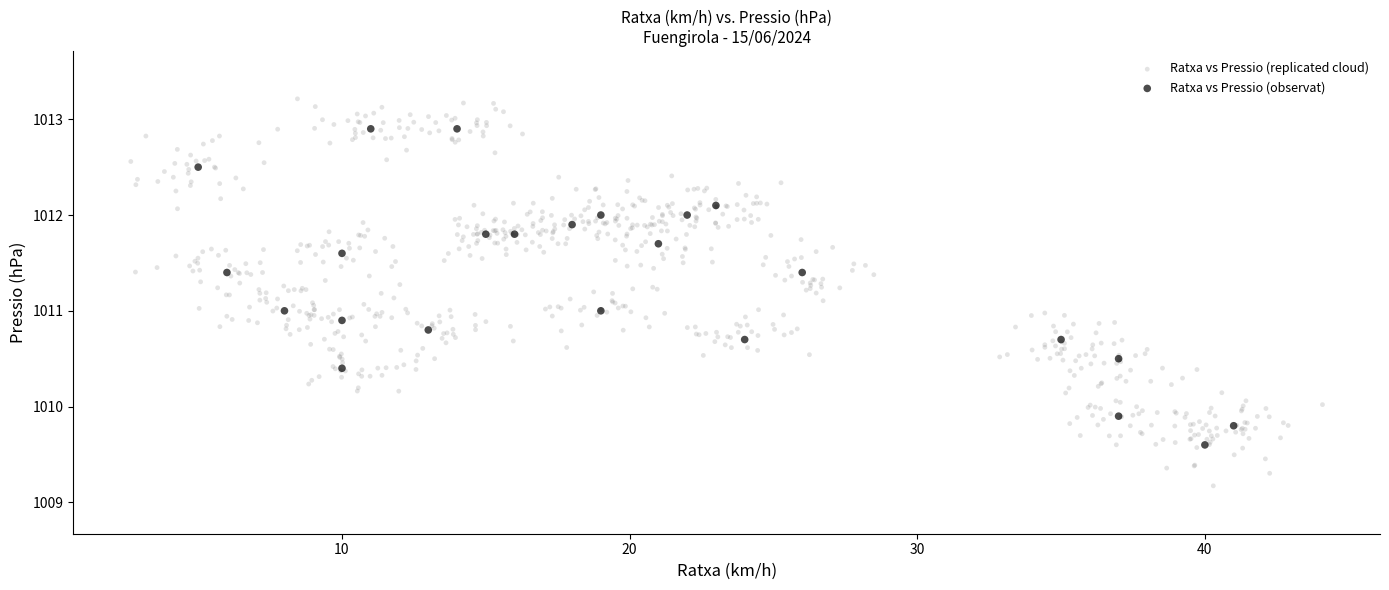

Which series contains the highest Y value?

Ratxa vs Pressio (replicated cloud)